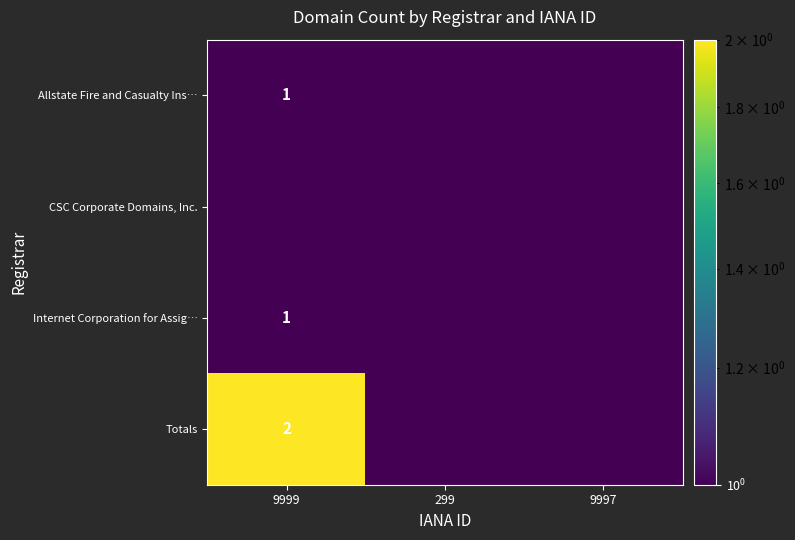

The Internet Corporation for Assig… series shows 1.0 at 9999. True or false?

True